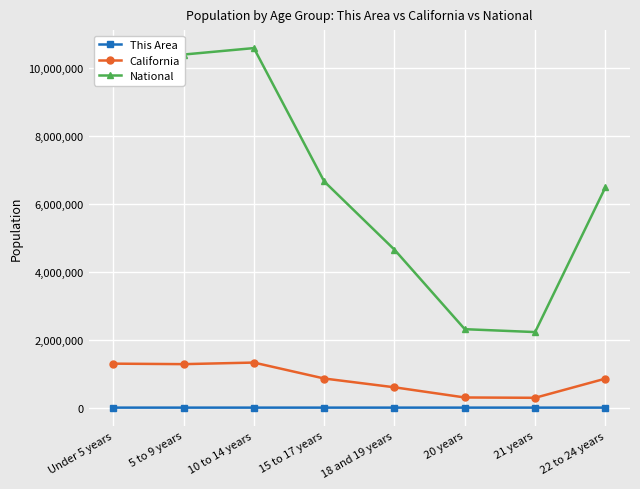

At which label is National closest to 6401530?

22 to 24 years